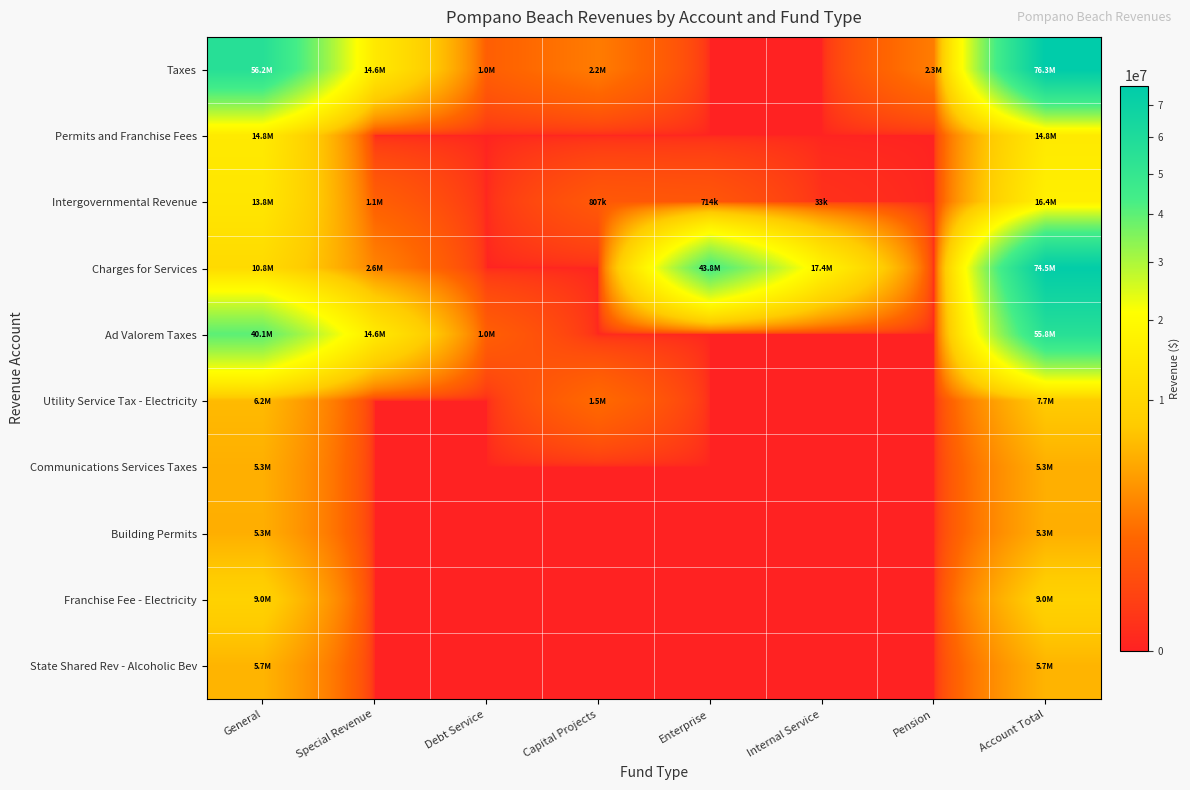

What is the spread (max minus min) of values at Enterprise?

43752184